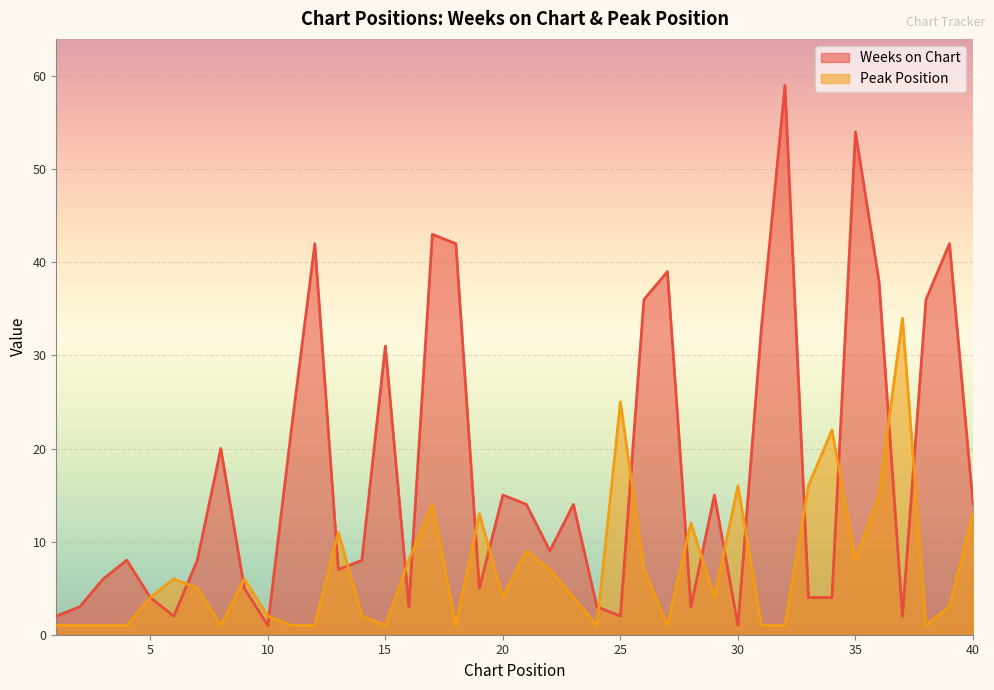

What is the approximate value of Peak Position at 20, to the nearest 5?

5